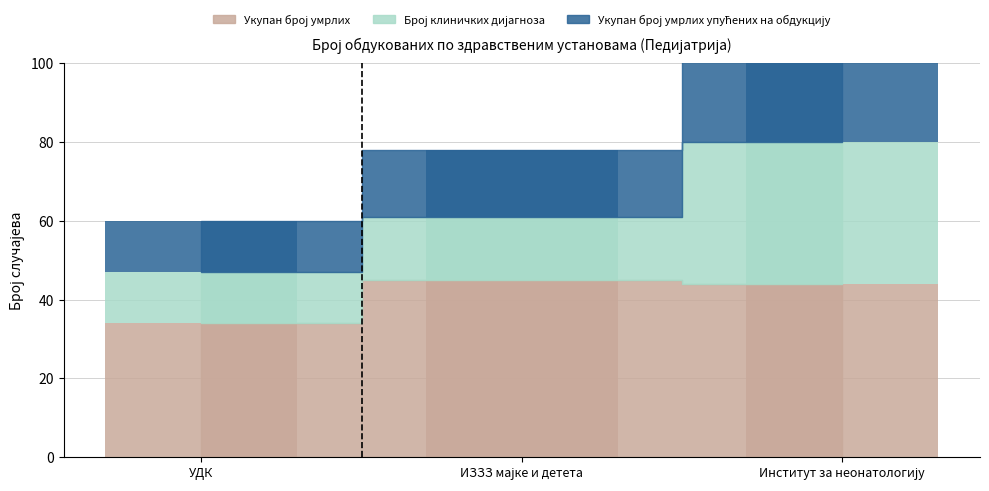

Reading right to left, what are all the values shown in this chart?

Укупан број умрлих: 44	45	34
Број клиничких дијагноза: 36	16	13
Укупан број умрлих упућених на обдукцију: 44	17	13